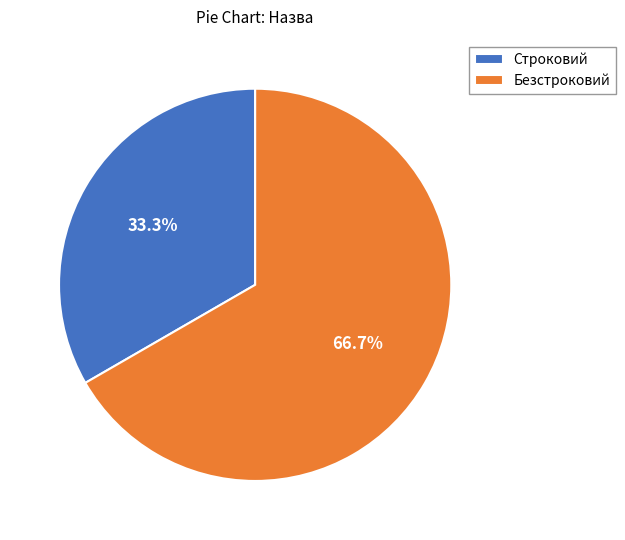

What is the smallest slice in the pie chart?

Строковий